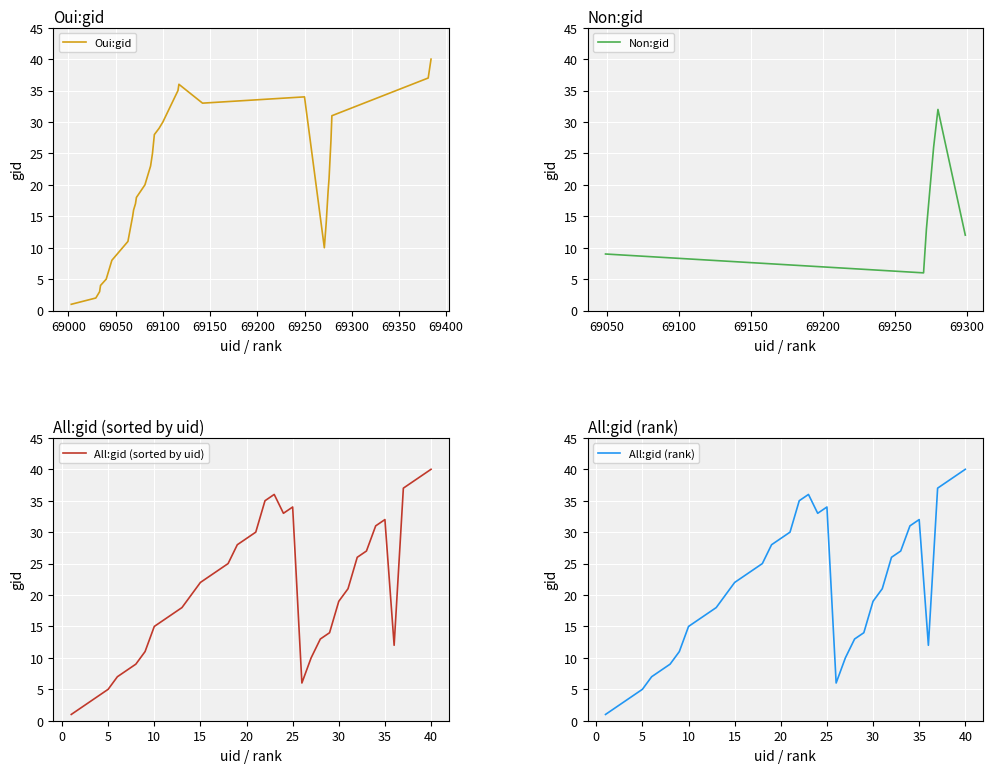

What is the maximum value for Oui:gid?

40